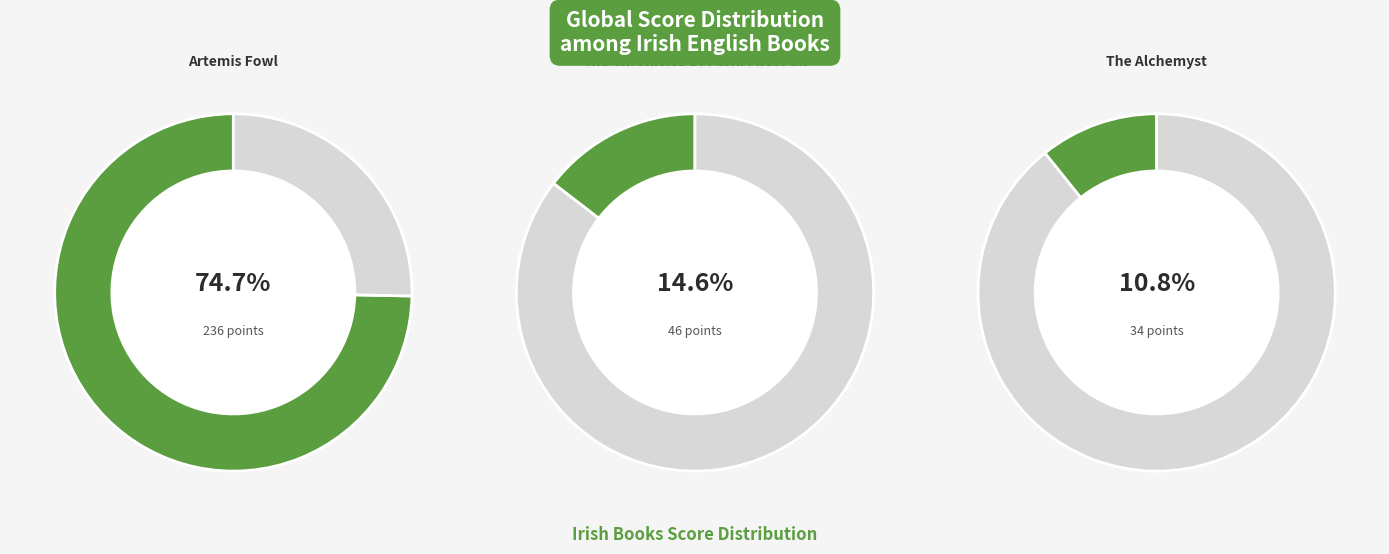

Is it true that The Alchemyst is 25% of the pie?

False